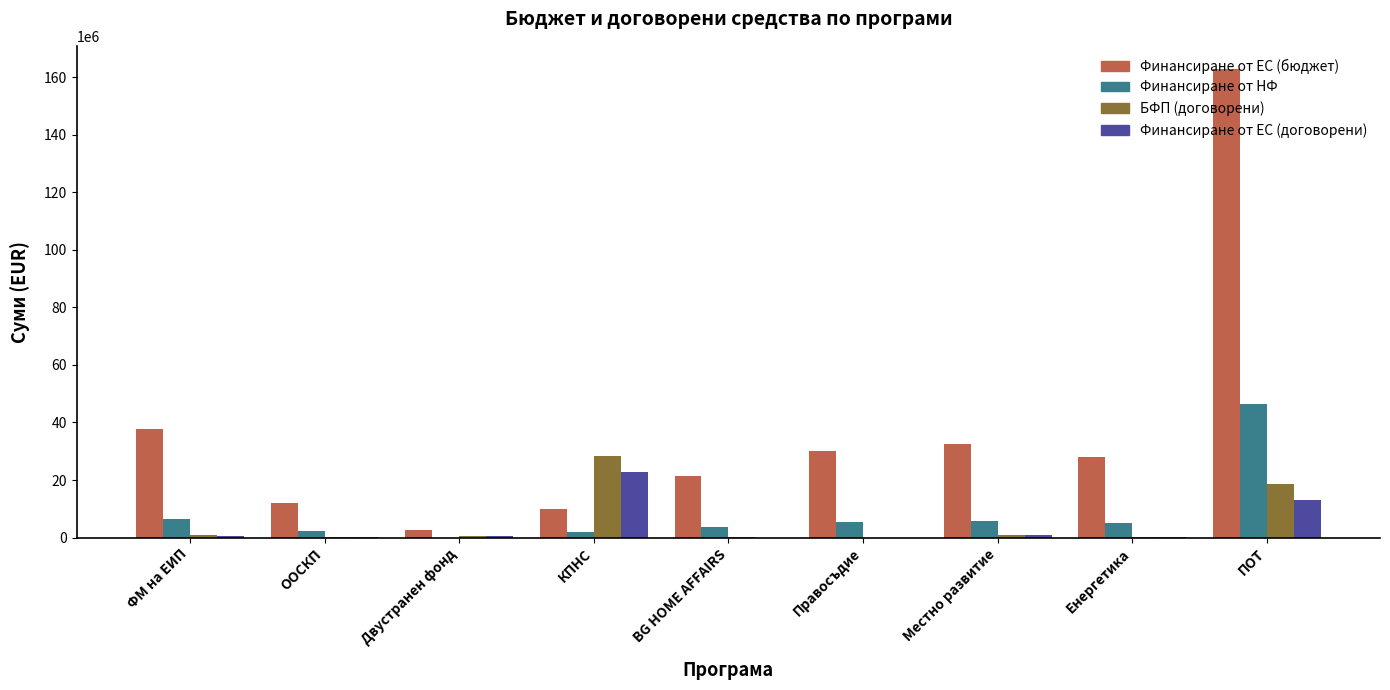

Which series has the largest total across all categories?

Финансиране от ЕС (бюджет)